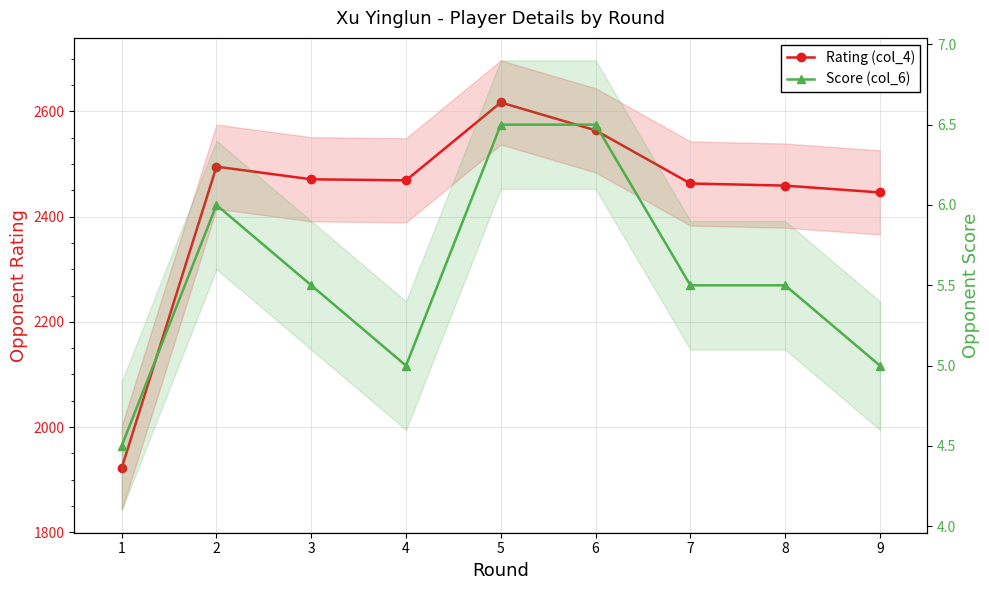

Count the Score (col_6) values in the range 5 to 6.

6